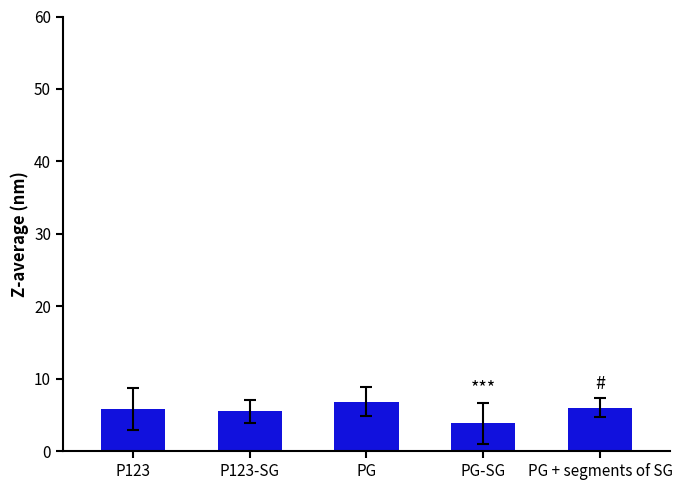

How many bars are there in total?

5